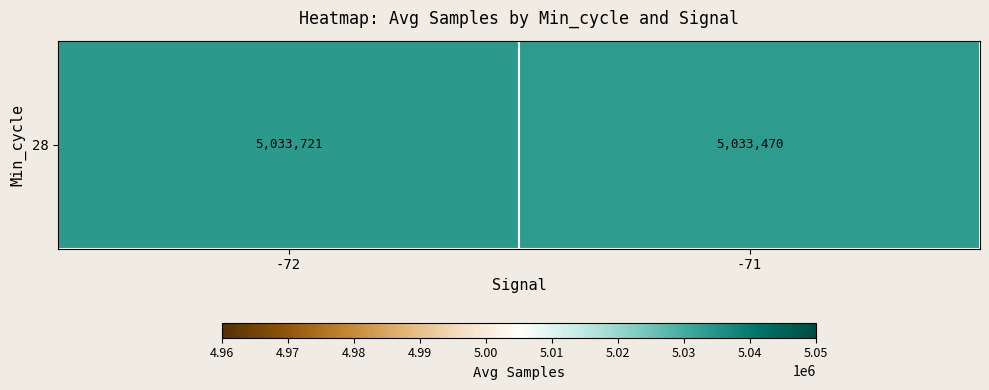

Reading left to right, extract all data points from this chart.

5033720.6	5033469.6